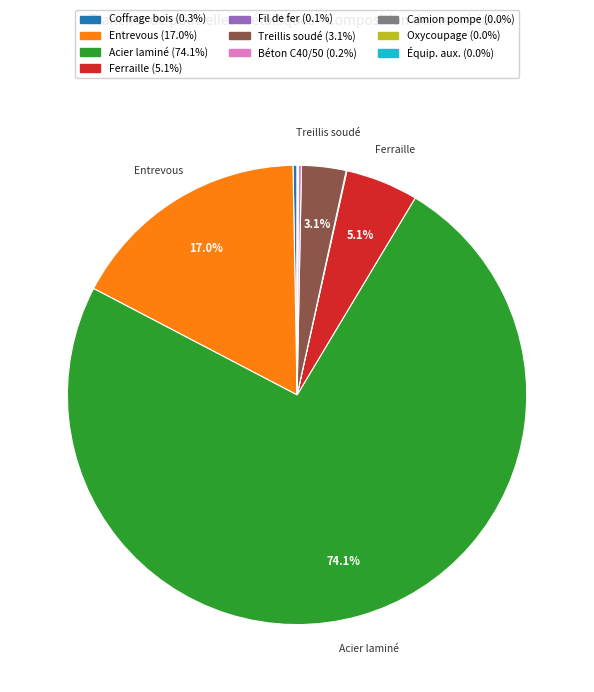

Does any single category account for the majority?

Yes